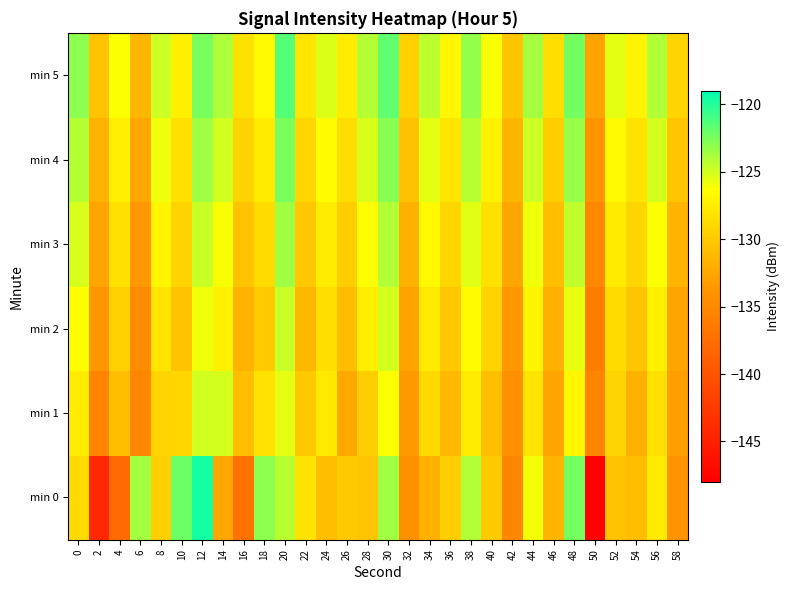

Which series has the largest total across all categories?

min 5